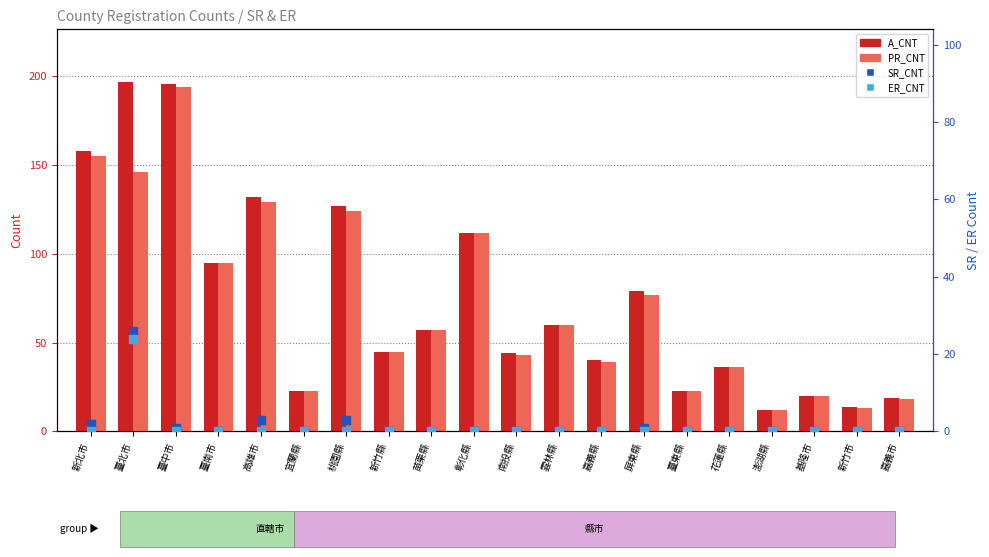

Is the value of PR_CNT at 新竹縣 greater than the value of SR_CNT at 新竹縣?

Yes